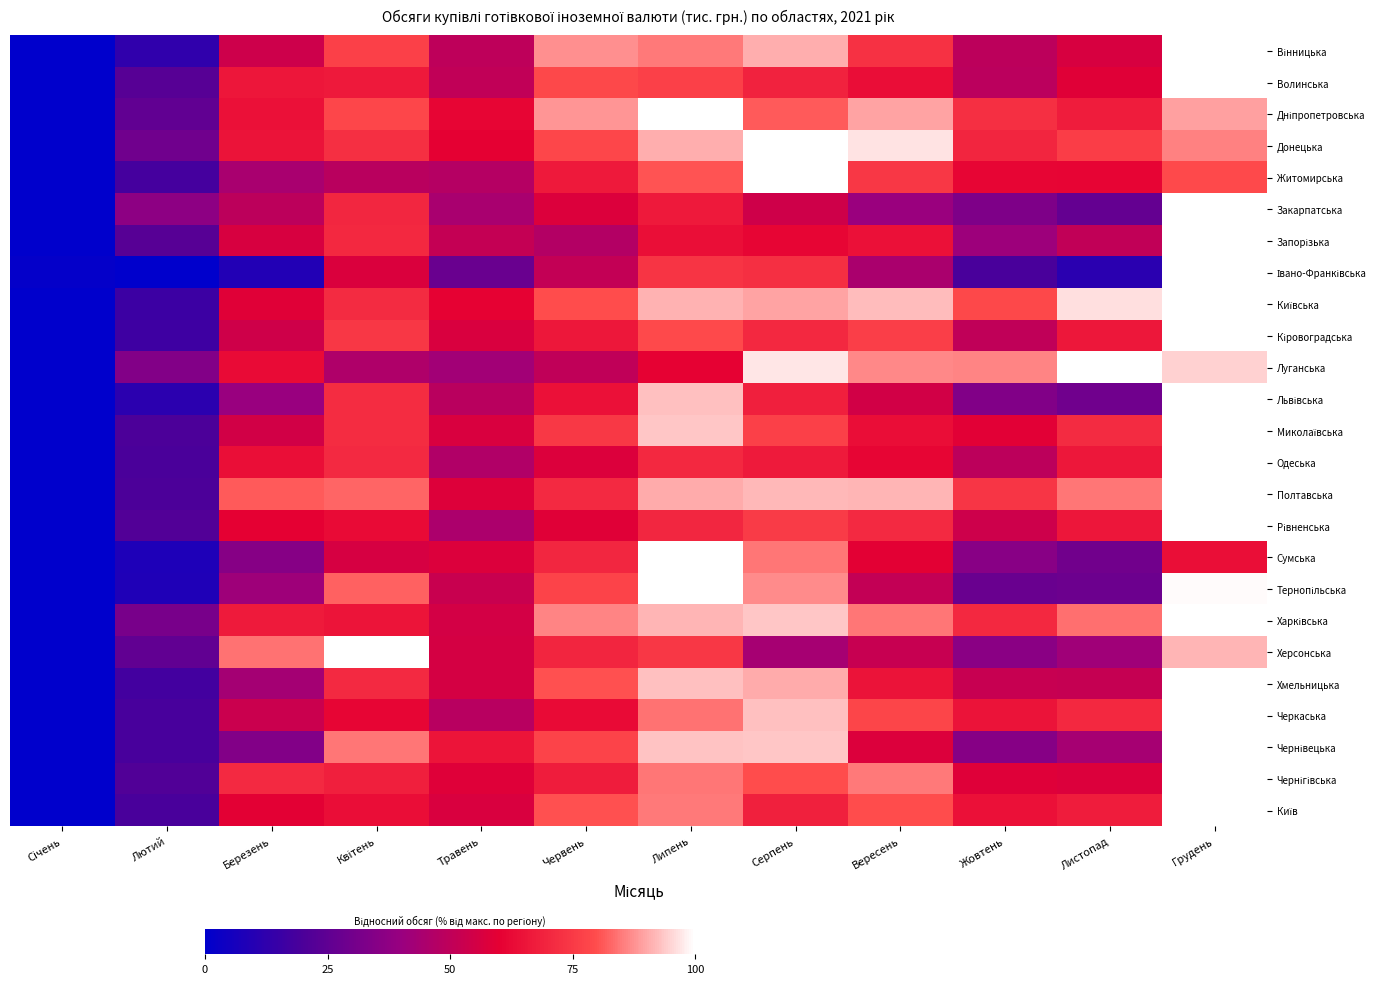

How many data points does each series have?

12